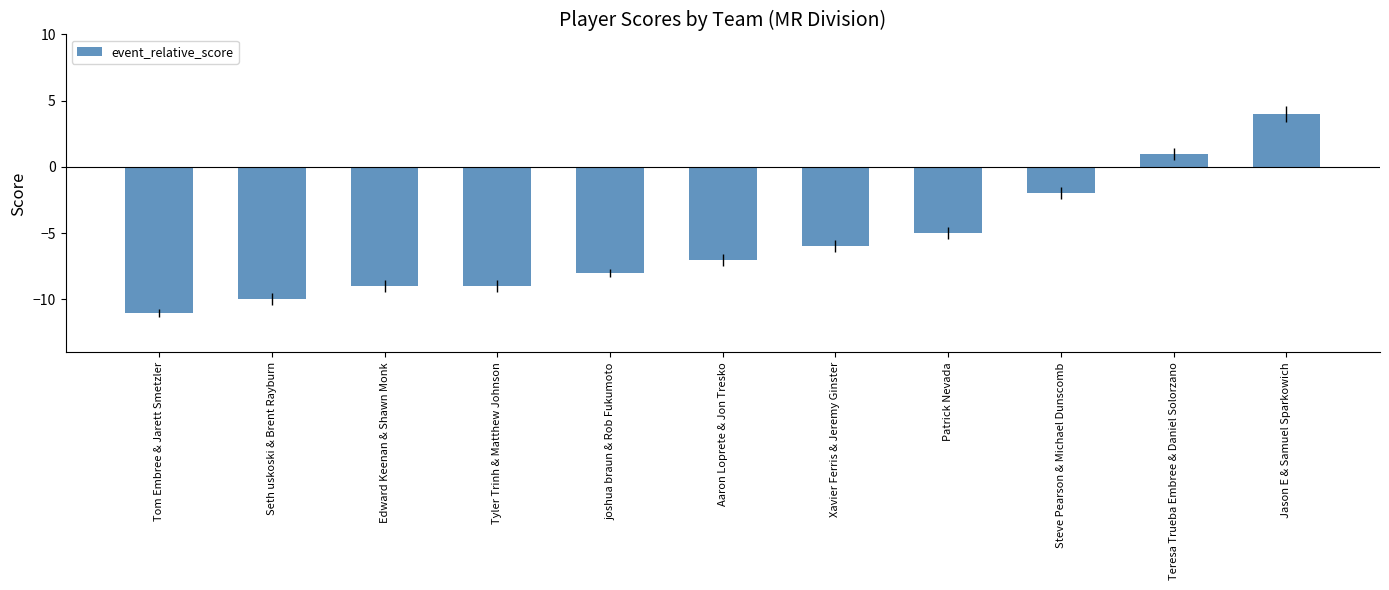

What is the greatest value displayed?

4